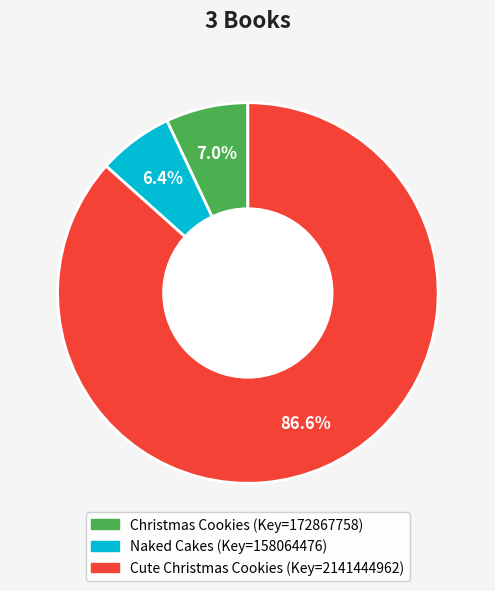

Approximately how many times larger is the value at Cute Christmas Cookies compared to Christmas Cookies?

12.4